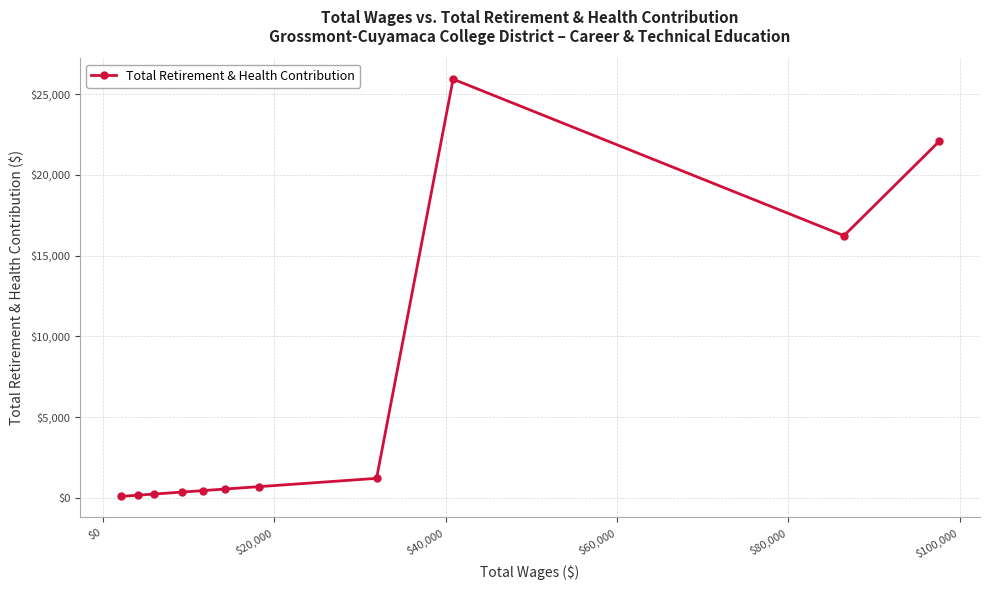

What is the sum of all values?

67897